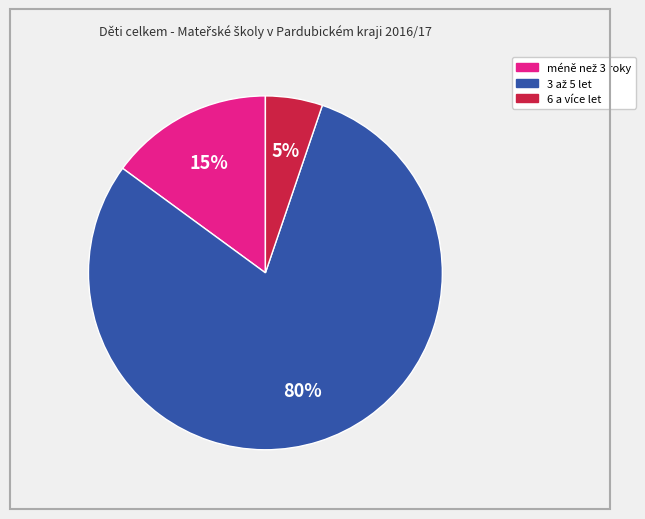

To the nearest percent, what percentage of the pie is 6 a více let?

5%